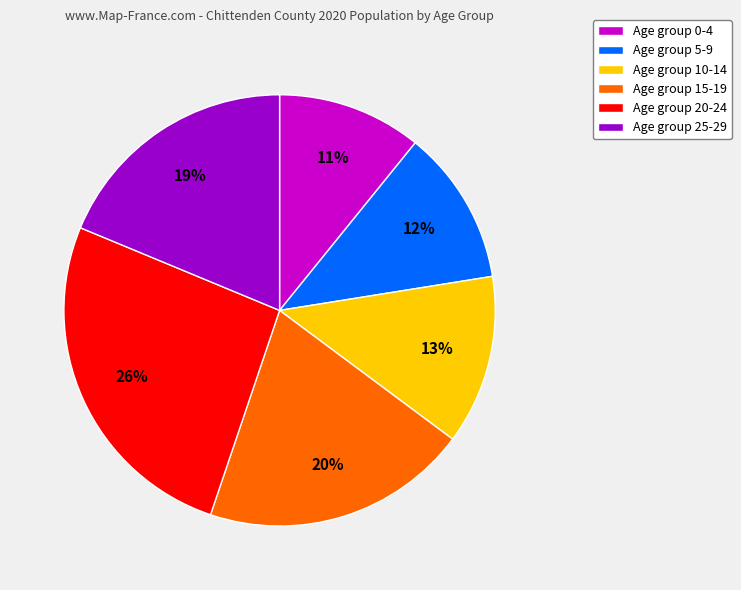

To the nearest percent, what is the difference between the largest and smallest slice percentages?

15%